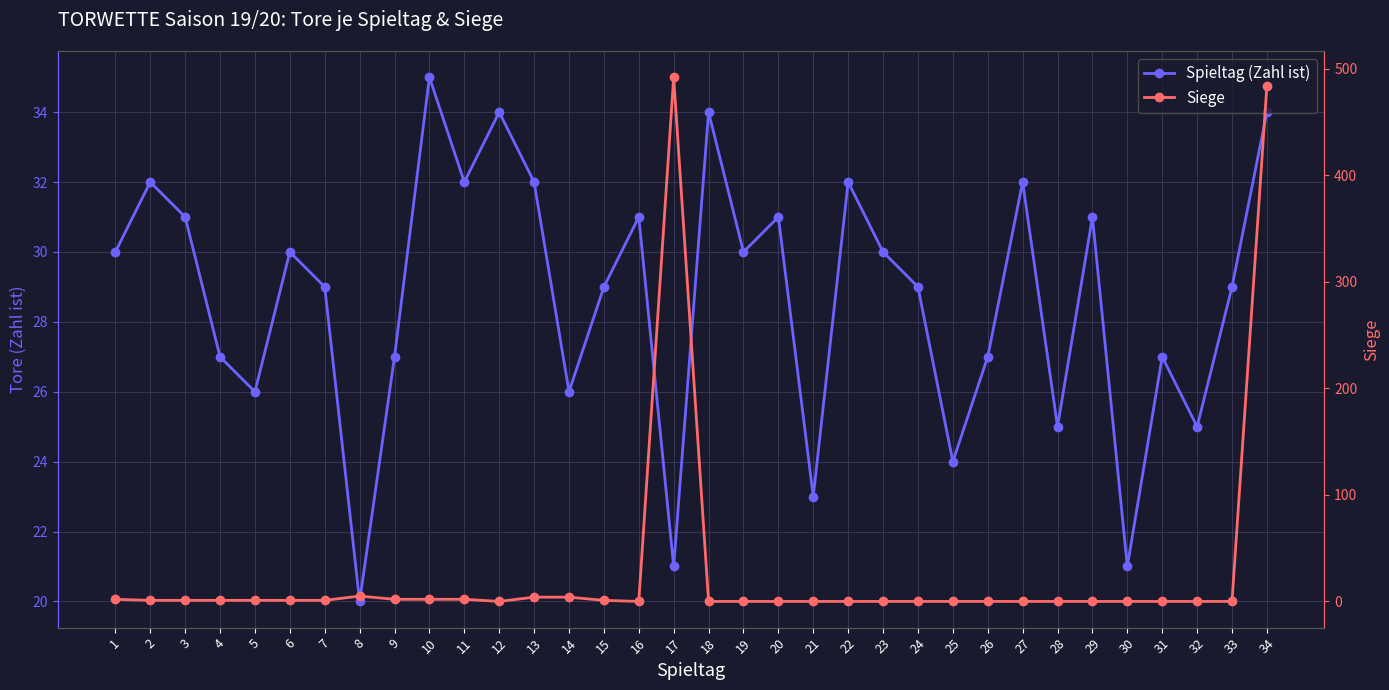

Count the number of categories in the chart.

34